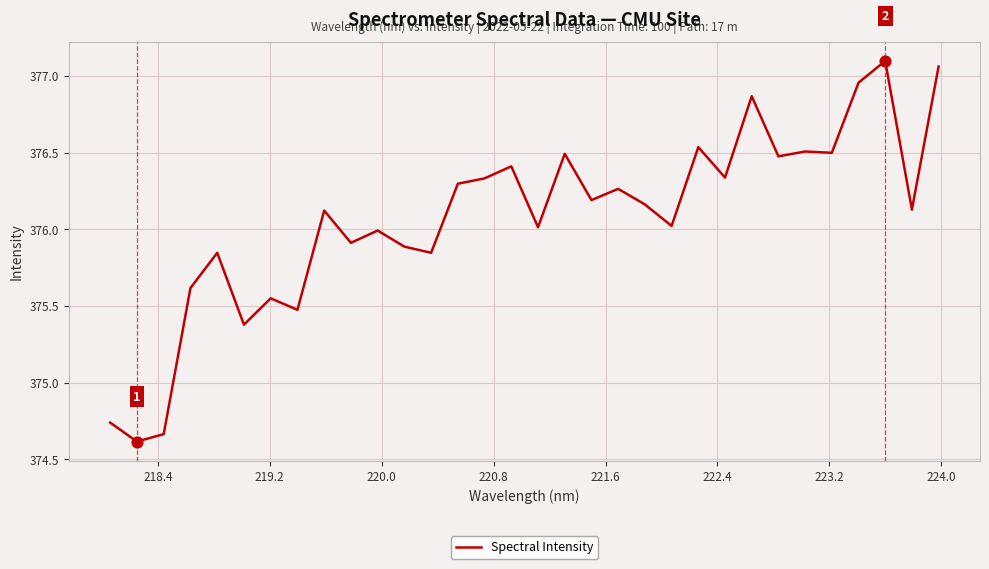

What is the minimum value shown in the chart?

374.6